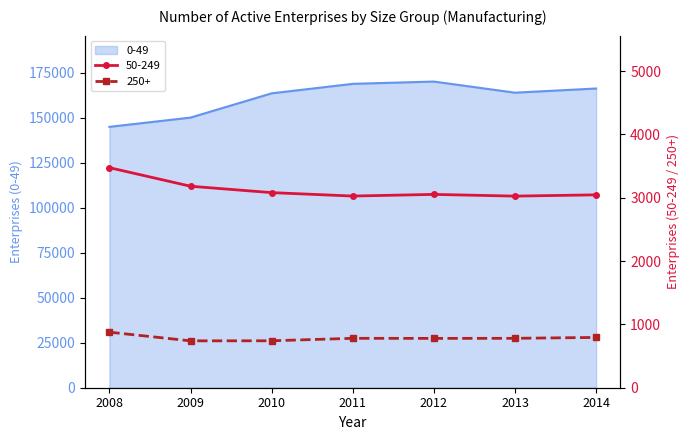

At which category does 50-249 reach its first local peak?

2012